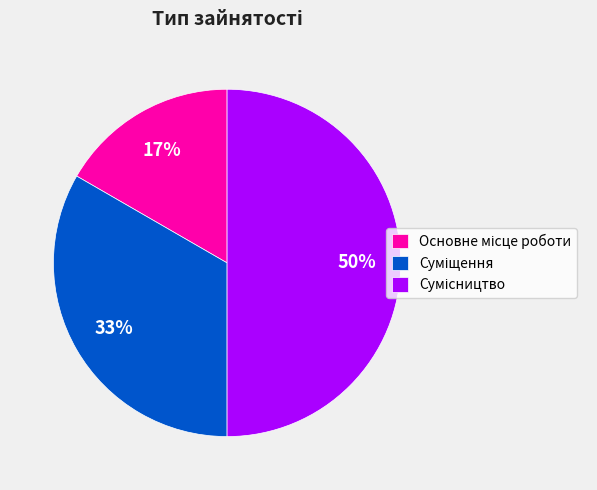

To the nearest percent, what is the difference between the largest and smallest slice percentages?

33%